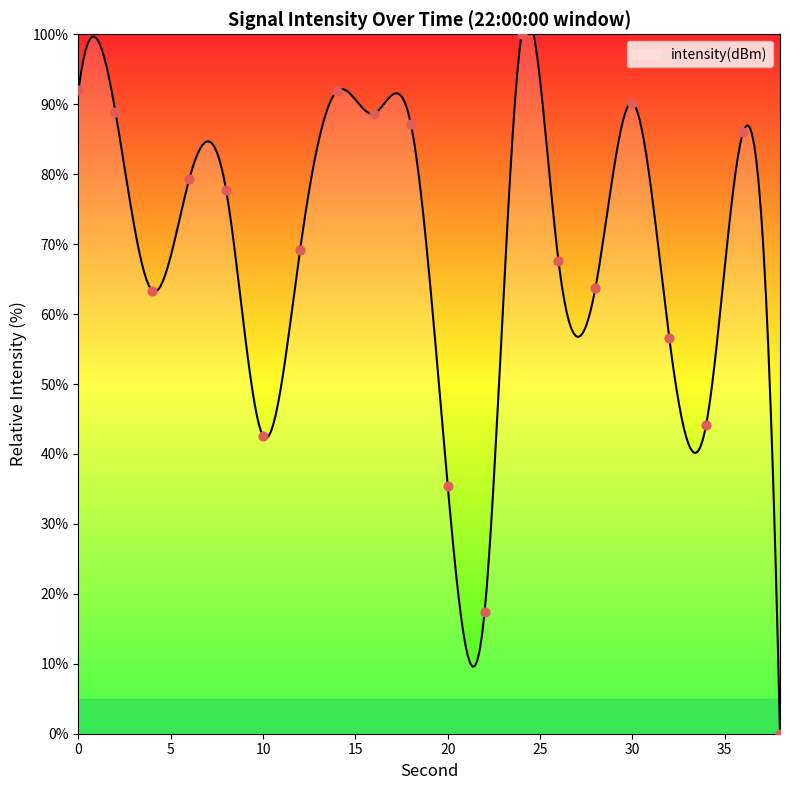

Approximately how many times larger is the value at 26 compared to 0?

0.7